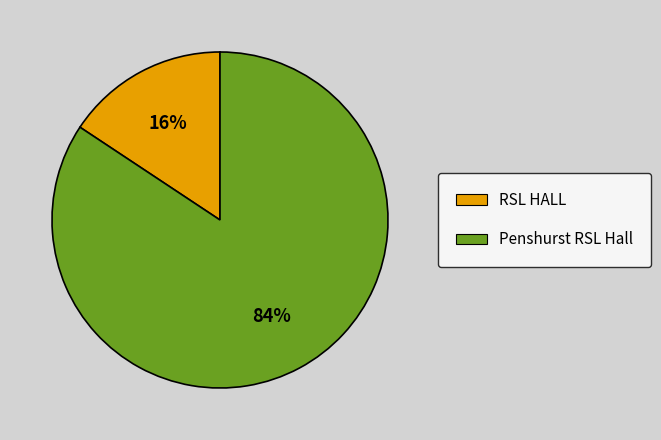

Which has a higher value, RSL HALL or Penshurst RSL Hall?

Penshurst RSL Hall